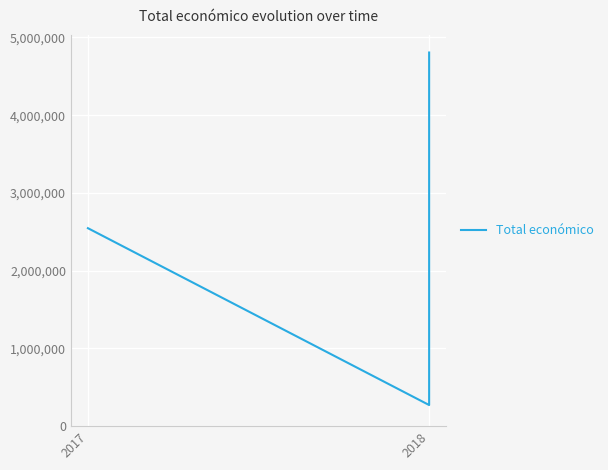

What is the sum of all values?

9142274